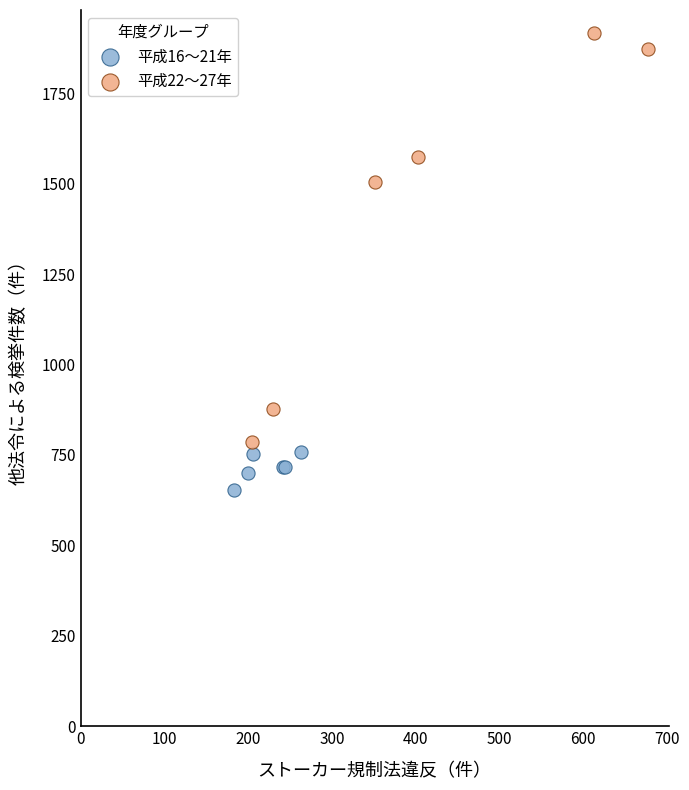

Which series reaches the maximum Y coordinate?

平成22〜27年